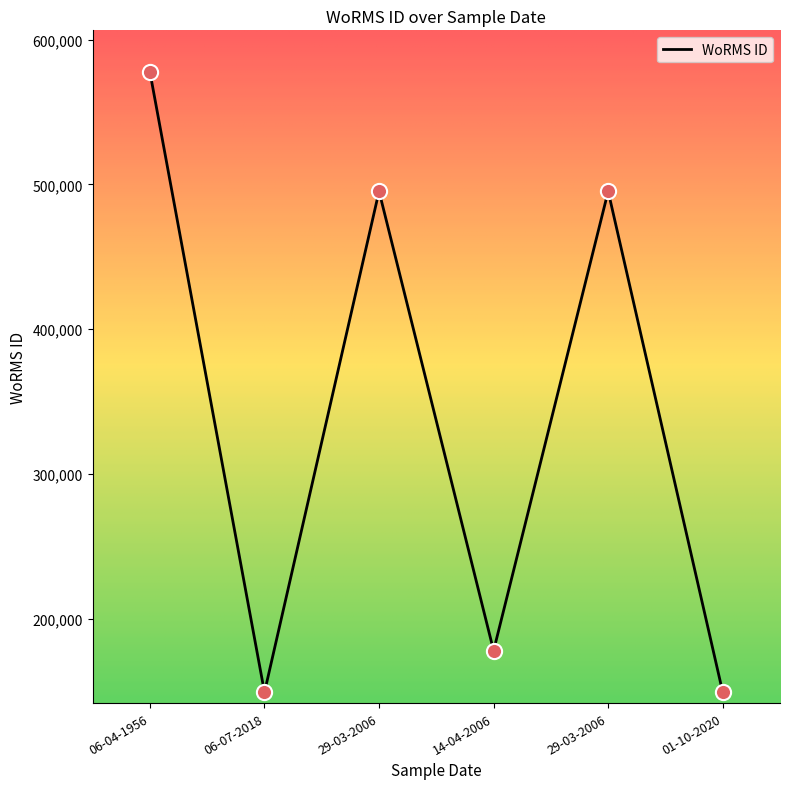

Between 06-04-1956 and 06-07-2018, which is larger?

06-04-1956